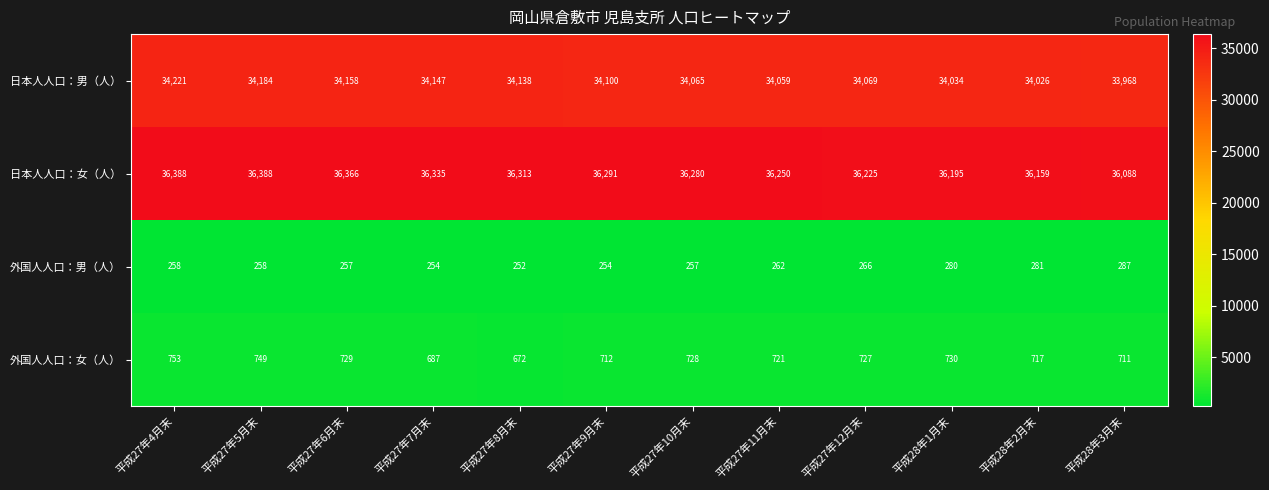

Where is 日本人人口：女（人） nearest to the value 36238?

平成27年11月末